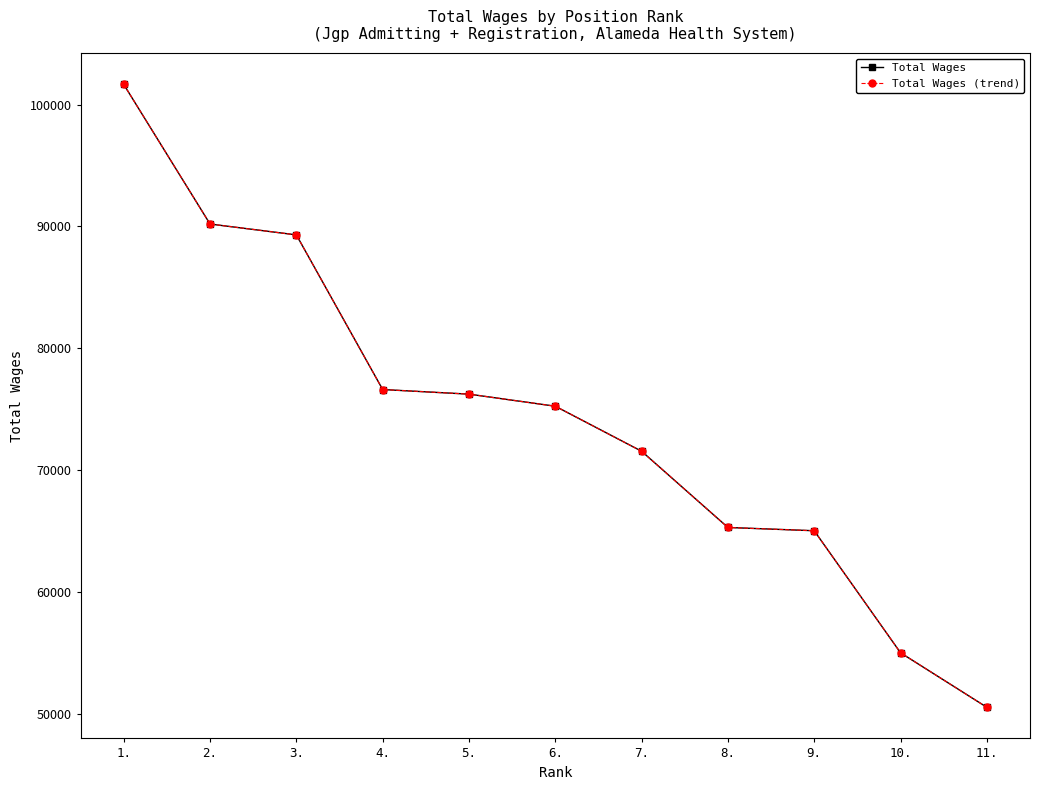

Does the chart have visible grid lines?

No